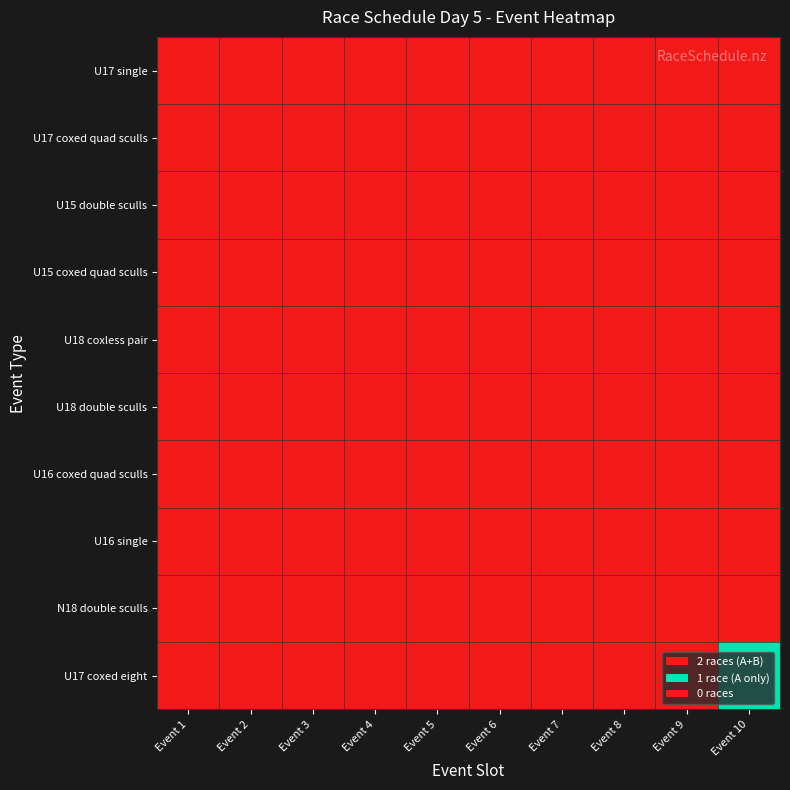

Reading right to left, list all the values displayed in this chart.

U17 single: Event 10=0	Event 9=0	Event 8=0	Event 7=0	Event 6=0	Event 5=0	Event 4=0	Event 3=0	Event 2=0	Event 1=2
U17 coxed quad sculls: Event 10=0	Event 9=0	Event 8=0	Event 7=0	Event 6=0	Event 5=0	Event 4=0	Event 3=0	Event 2=0	Event 1=0
U15 double sculls: Event 10=0	Event 9=0	Event 8=0	Event 7=0	Event 6=0	Event 5=0	Event 4=0	Event 3=2	Event 2=0	Event 1=0
U15 coxed quad sculls: Event 10=0	Event 9=0	Event 8=0	Event 7=0	Event 6=0	Event 5=0	Event 4=2	Event 3=0	Event 2=0	Event 1=0
U18 coxless pair: Event 10=0	Event 9=0	Event 8=0	Event 7=0	Event 6=0	Event 5=2	Event 4=0	Event 3=0	Event 2=0	Event 1=0
U18 double sculls: Event 10=0	Event 9=0	Event 8=0	Event 7=0	Event 6=2	Event 5=0	Event 4=0	Event 3=0	Event 2=0	Event 1=0
U16 coxed quad sculls: Event 10=0	Event 9=0	Event 8=0	Event 7=2	Event 6=0	Event 5=0	Event 4=0	Event 3=0	Event 2=0	Event 1=0
U16 single: Event 10=0	Event 9=0	Event 8=2	Event 7=0	Event 6=0	Event 5=0	Event 4=0	Event 3=0	Event 2=0	Event 1=0
N18 double sculls: Event 10=0	Event 9=2	Event 8=0	Event 7=0	Event 6=0	Event 5=0	Event 4=0	Event 3=0	Event 2=0	Event 1=0
U17 coxed eight: Event 10=1	Event 9=0	Event 8=0	Event 7=0	Event 6=0	Event 5=0	Event 4=0	Event 3=0	Event 2=0	Event 1=0